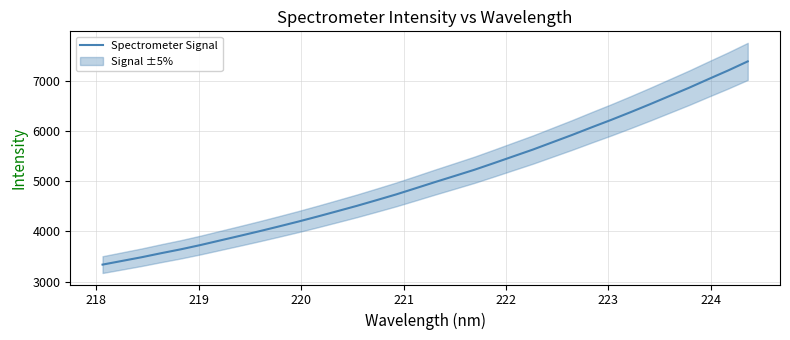

Reading right to left, transcribe all the data shown in this chart.

7382.1	7202.1	7031.7	6858.6	6694.5	6530.7	6371.6	6217.2	6069.0	5917.4	5772.5	5627.3	5492.6	5357.3	5224.5	5102.6	4981.6	4857.4	4734.6	4620.5	4508.0	4401.9	4296.6	4194.5	4096.9	4001.5	3909.2	3818.7	3727.7	3643.0	3566.2	3485.7	3412.1	3338.6